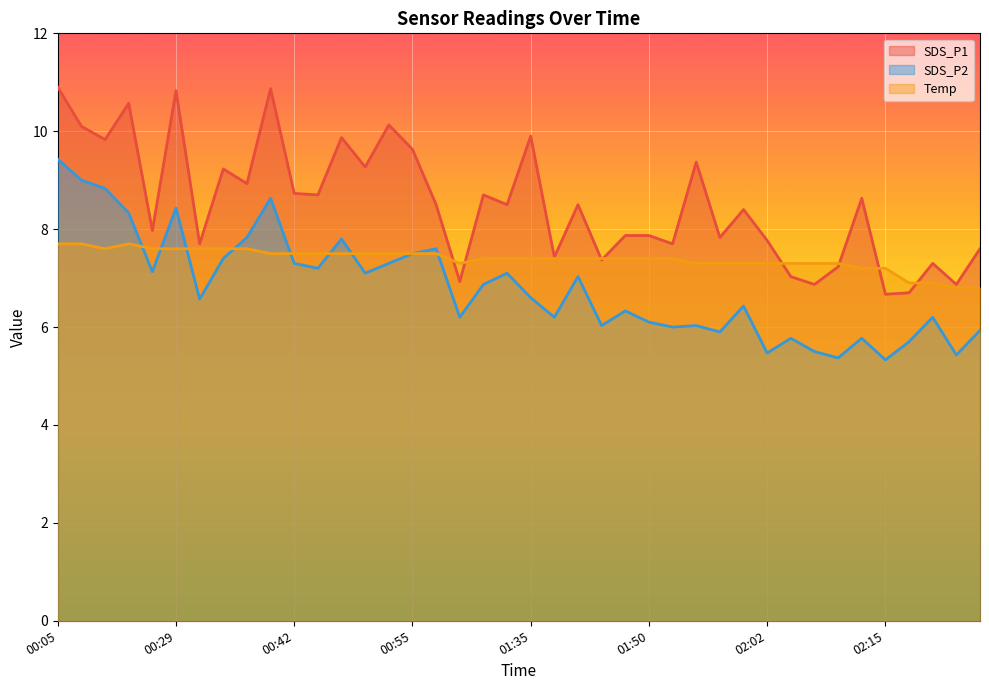

Reading left to right, list all the values displayed in this chart.

SDS_P1: 10.9	10.1	9.8	10.6	8.0	10.8	7.7	9.2	8.9	10.9	8.7	8.7	9.9	9.3	10.1	9.6	8.5	6.9	8.7	8.5	9.9	7.4	8.5	7.4	7.9	7.9	7.7	9.4	7.8	8.4	7.8	7.0	6.9	7.2	8.6	6.7	6.7	7.3	6.9	7.6
SDS_P2: 9.4	9.0	8.8	8.3	7.1	8.4	6.6	7.4	7.8	8.6	7.3	7.2	7.8	7.1	7.3	7.5	7.6	6.2	6.9	7.1	6.6	6.2	7.0	6.0	6.3	6.1	6.0	6.0	5.9	6.4	5.5	5.8	5.5	5.4	5.8	5.3	5.7	6.2	5.4	5.9
Temp: 7.7	7.7	7.6	7.7	7.6	7.6	7.6	7.6	7.6	7.5	7.5	7.5	7.5	7.5	7.5	7.5	7.5	7.3	7.4	7.4	7.4	7.4	7.4	7.4	7.4	7.4	7.4	7.3	7.3	7.3	7.3	7.3	7.3	7.3	7.2	7.2	6.9	6.9	6.8	6.8